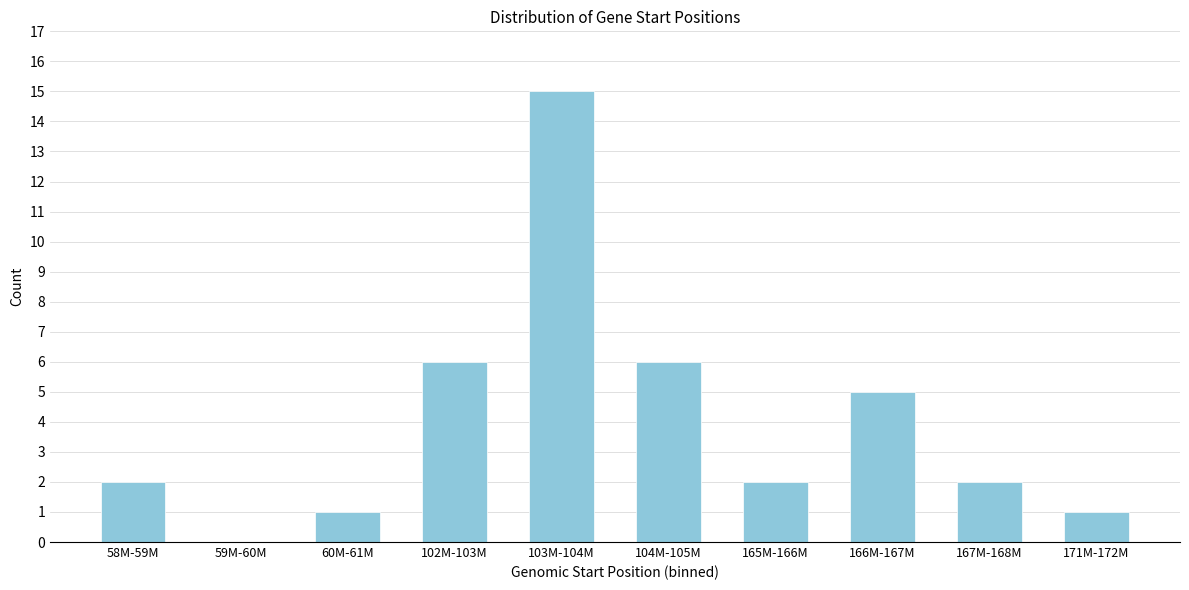

Reading left to right, list all the values displayed in this chart.

58M-59M=2	59M-60M=0	60M-61M=1	102M-103M=6	103M-104M=15	104M-105M=6	165M-166M=2	166M-167M=5	167M-168M=2	171M-172M=1